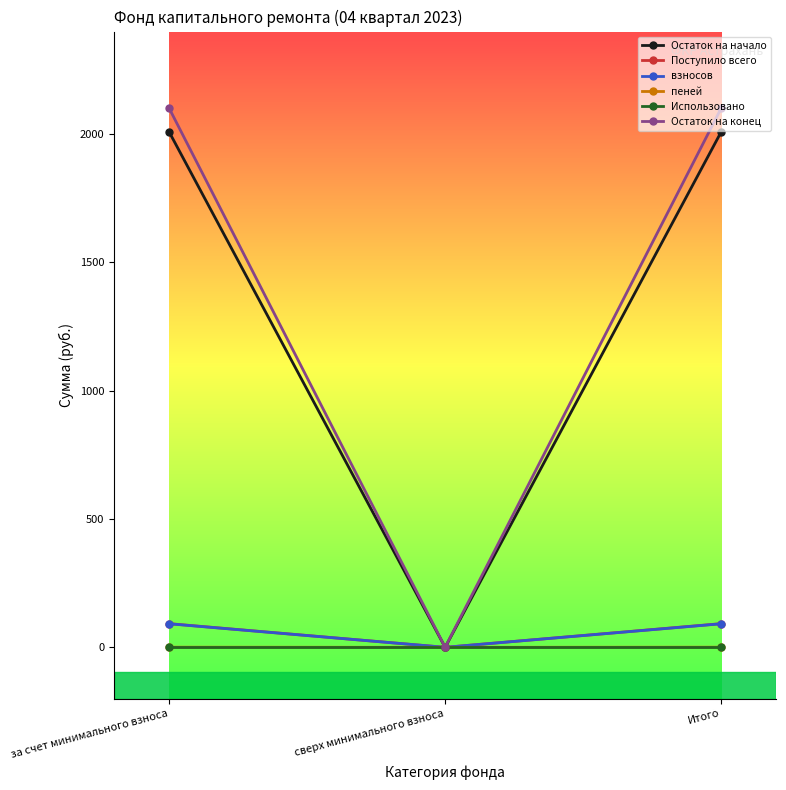

The Остаток на конец series shows 1094.6 at за счет минимального взноса. True or false?

False